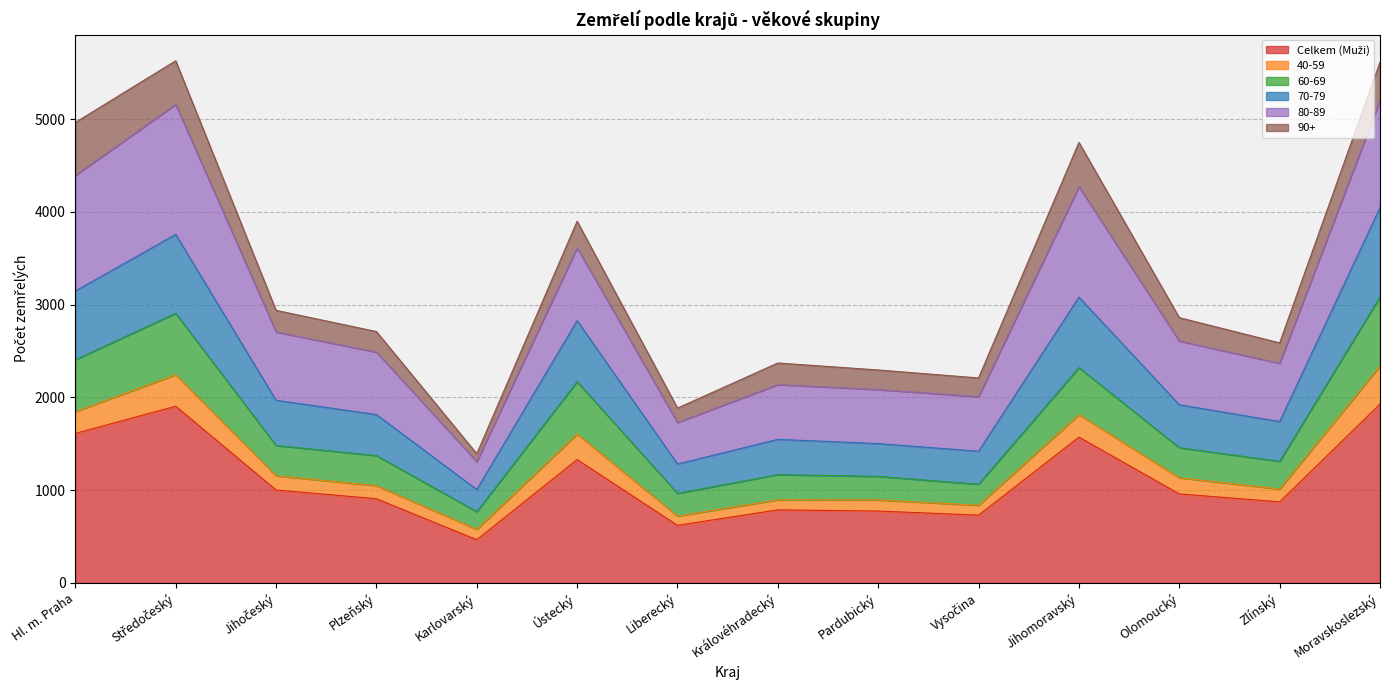

In 70-79, how many points are higher than both neighbors (excluding endpoints)?

4